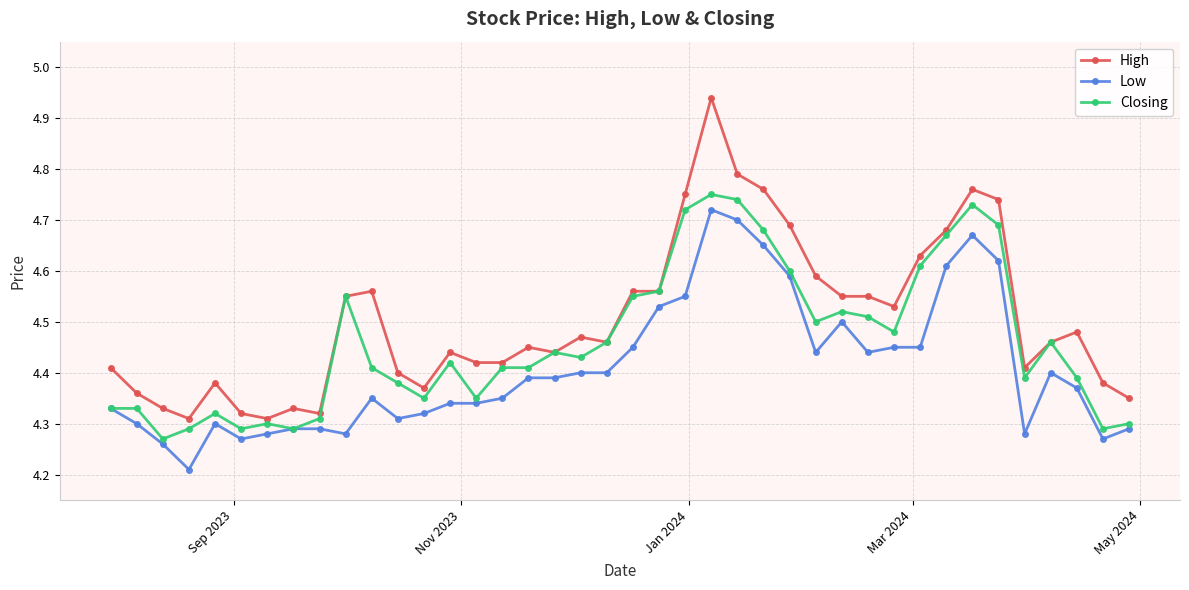

How many Closing values are between 4 and 5?

40